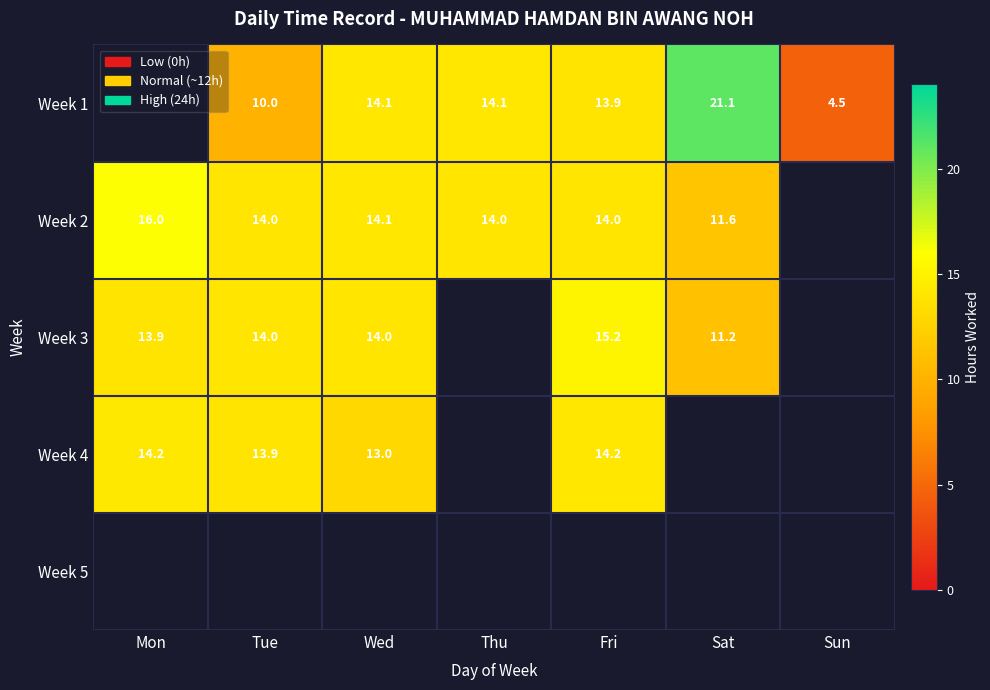

The value of Week 2 at Tue is 14.0. True or false?

True